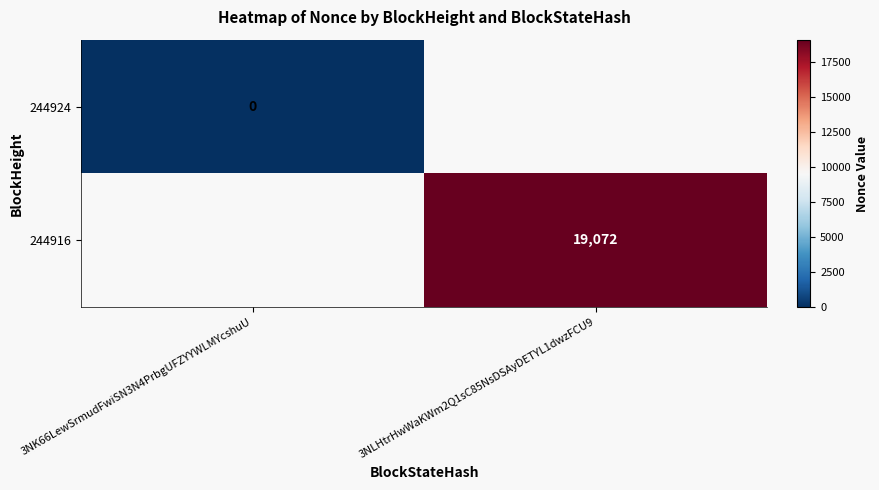

The 244916 series shows 30147 at 3NLHtrHwWaKWm2Q1sC85NsDSAyDETYL1dwzFCU9. True or false?

False